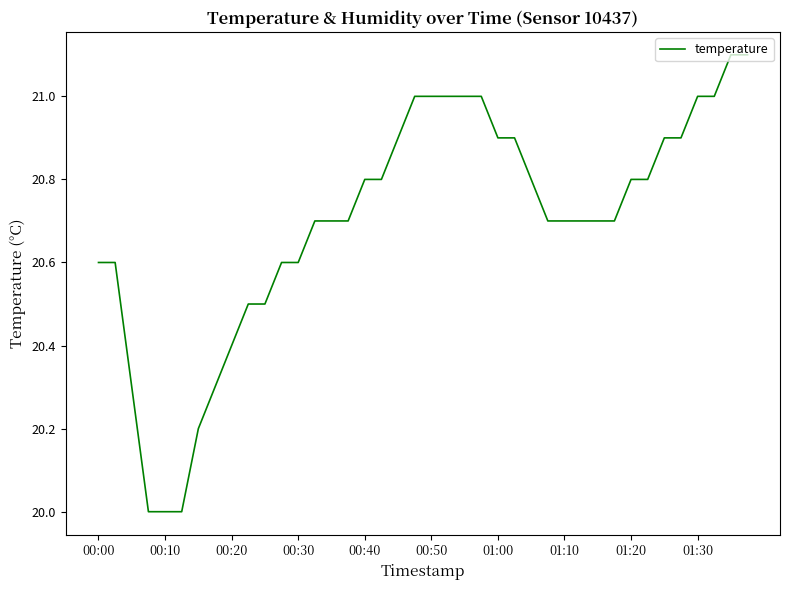

What is the greatest value displayed?

21.1